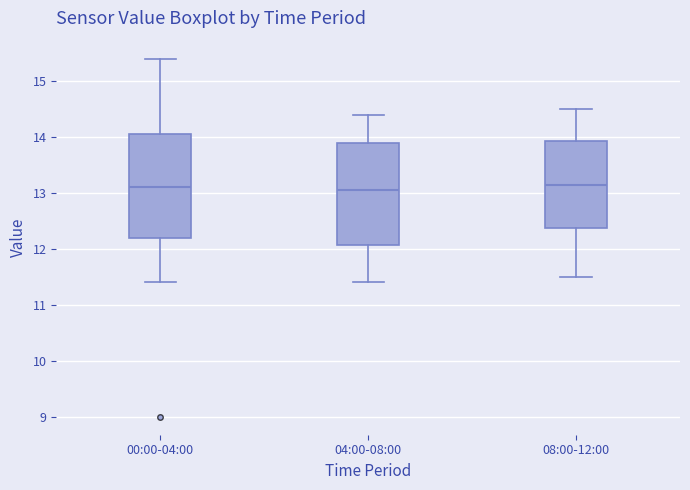

Reading left to right, transcribe this box plot: for each box, give where its median line is, the range the box spans, and where its two whiskers end, as read against the y-axis. The values are not printed on the chart, so give them approximately, as read against the axis.

00:00-04:00: median 13.1, box 12.2 to 14.1, whiskers 11.4 to 15.4
04:00-08:00: median 13.1, box 12.1 to 13.9, whiskers 11.4 to 14.4
08:00-12:00: median 13.2, box 12.4 to 13.9, whiskers 11.5 to 14.5